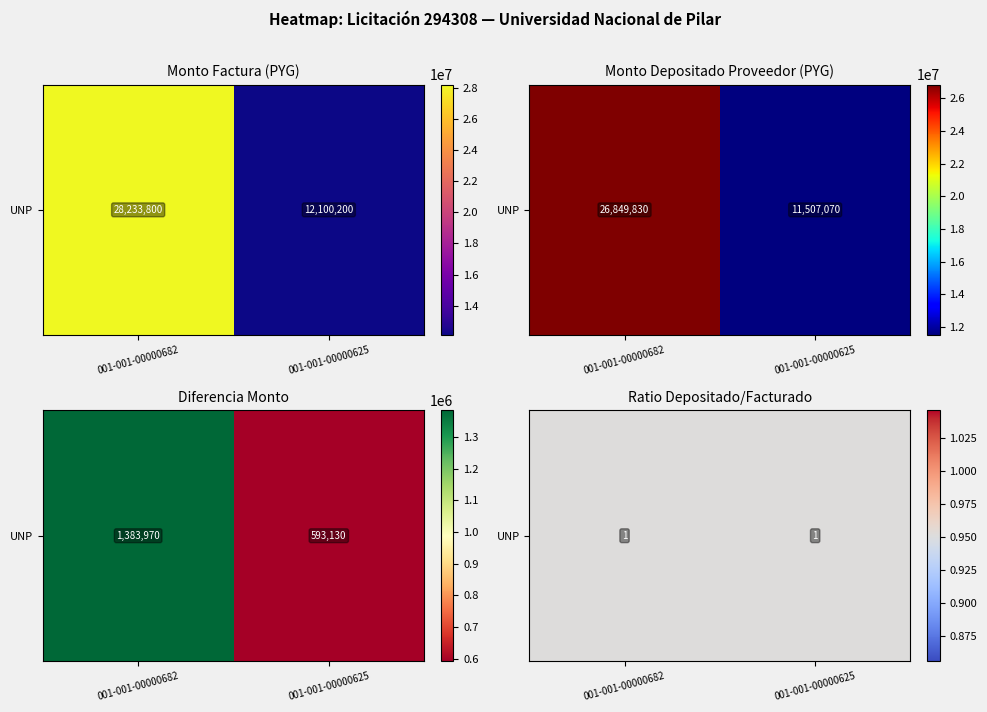

What is the change in value from 001-001-00000682 to 001-001-00000625?

-16133600